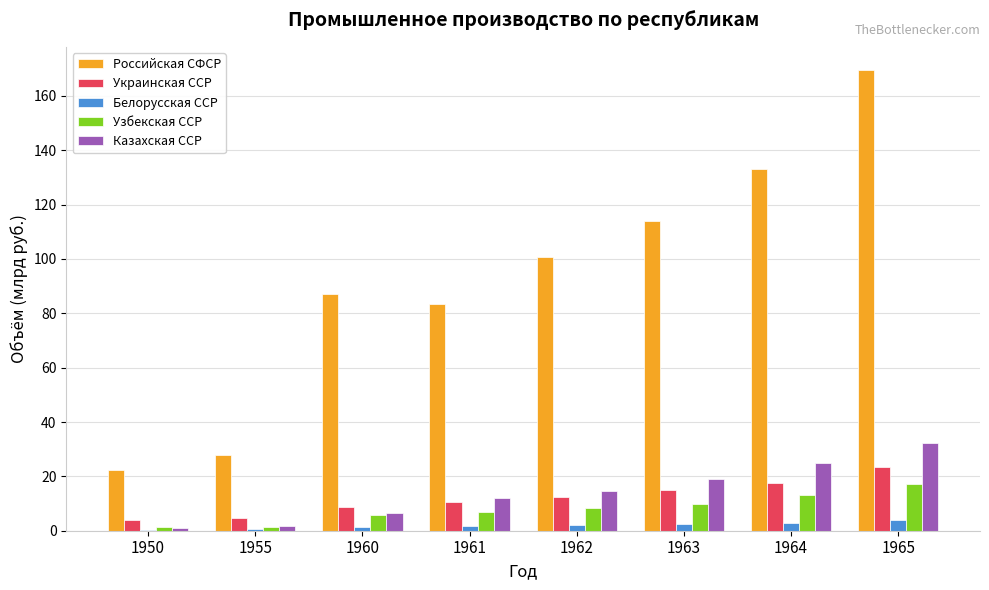

Is the value of Белорусская ССР at 1965 greater than the value of Узбекская ССР at 1963?

No